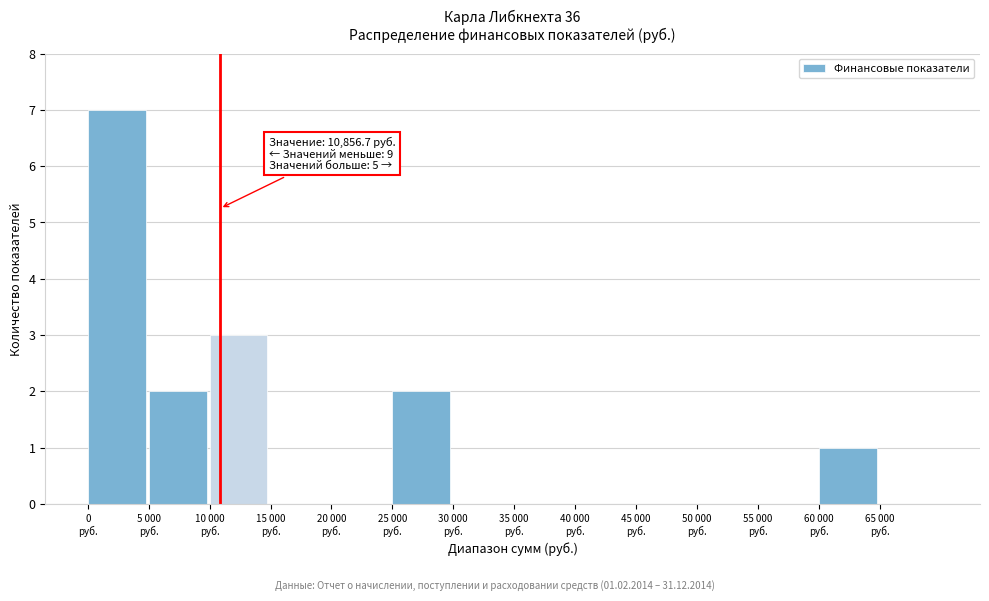

What is the greatest value displayed?

7